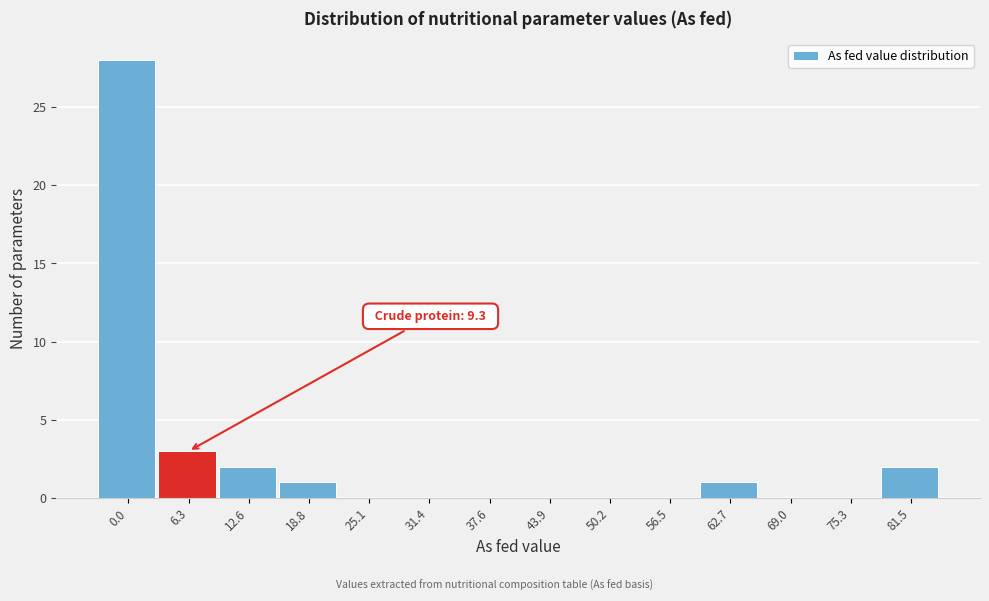

Reading right to left, list all the values displayed in this chart.

81.5=2	75.3=0	69.0=0	62.7=1	56.5=0	50.2=0	43.9=0	37.6=0	31.4=0	25.1=0	18.8=1	12.6=2	6.3=3	0.0=28